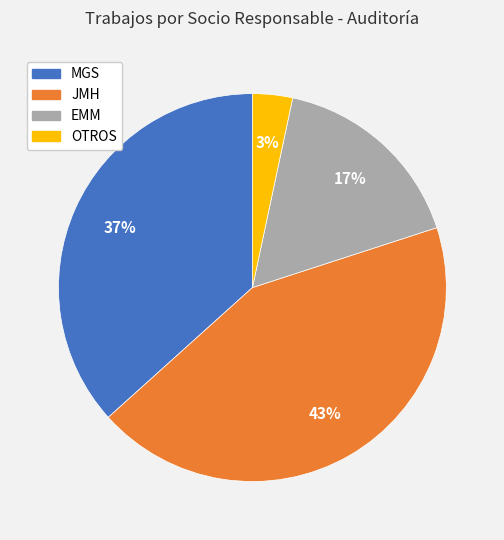

Which slice is the largest?

JMH